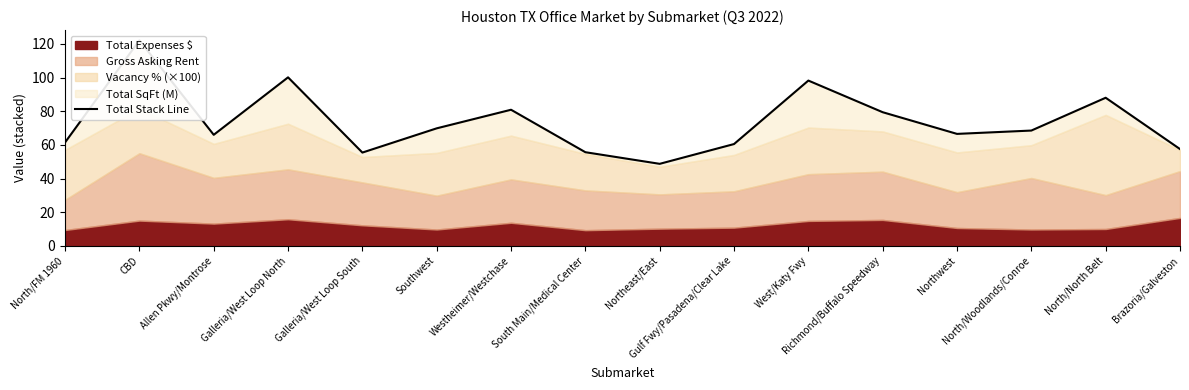

At which category does the data reach its first local valley?

Allen Pkwy/Montrose